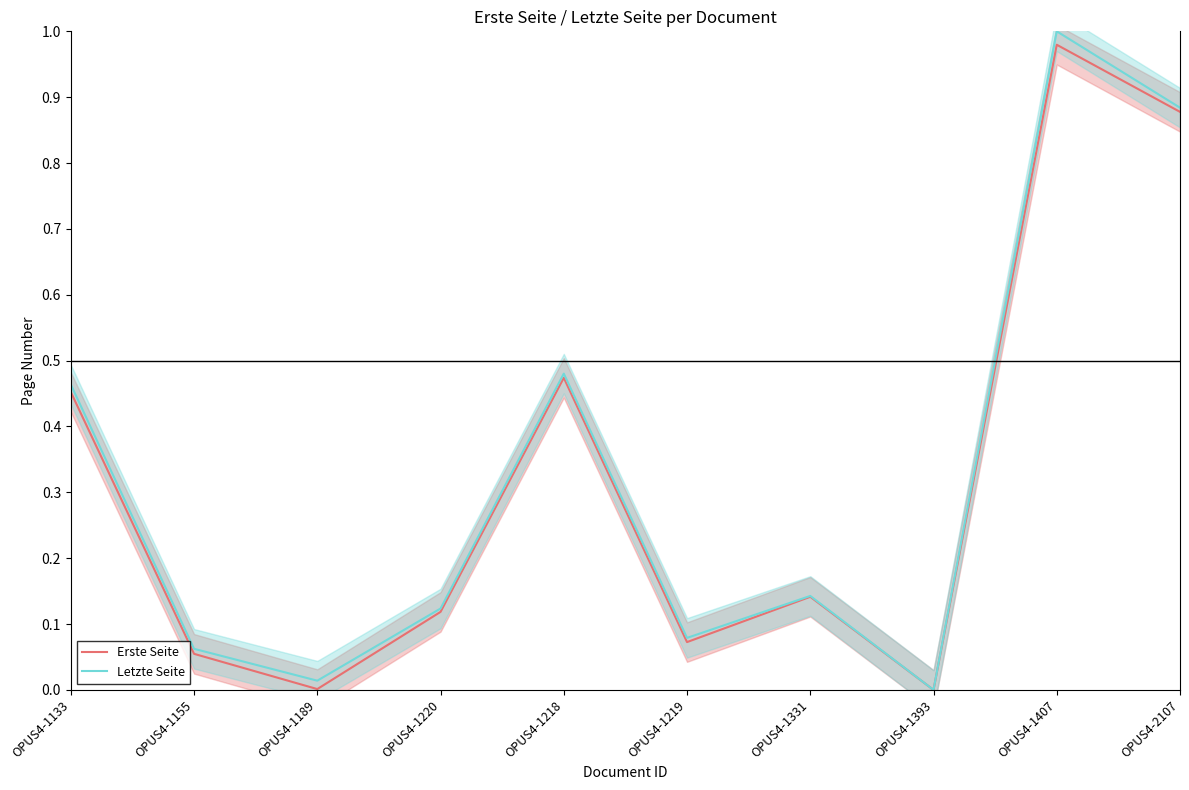

What position from the right is OPUS4-1133?

10